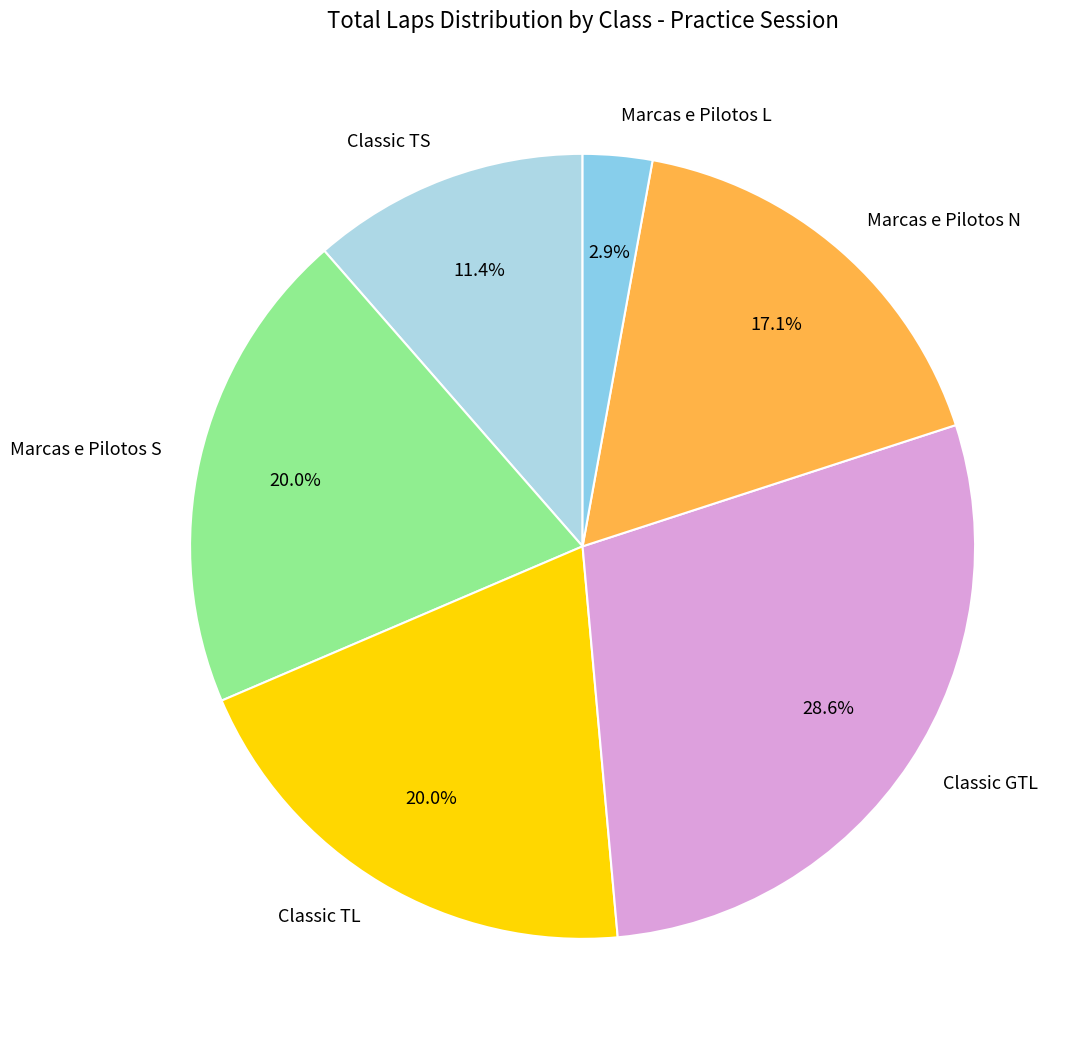

Does Classic TS represent more than half of the total?

No